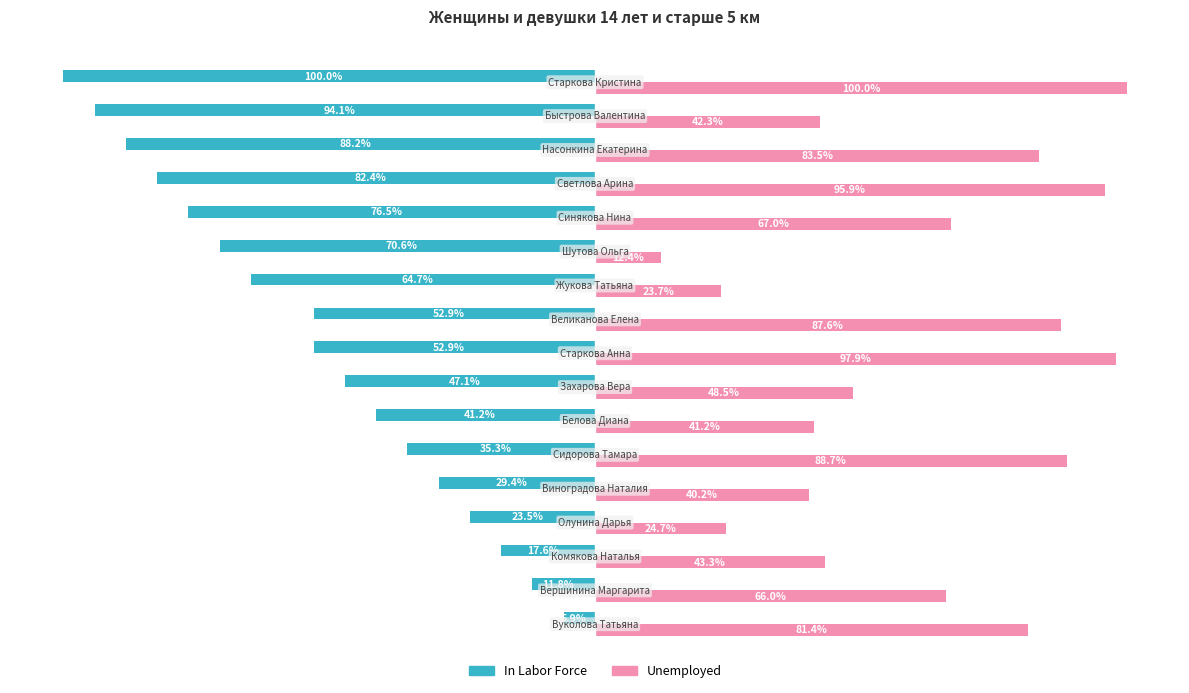

Which series has the largest total across all categories?

Unemployed